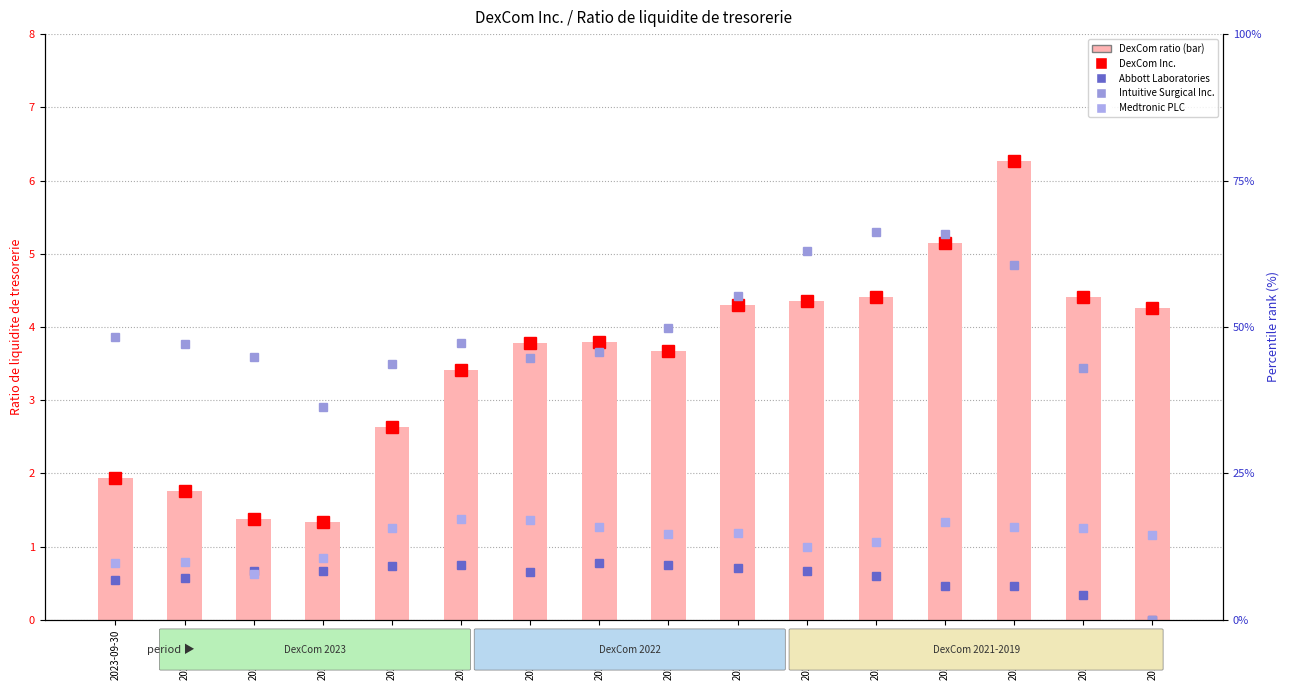

What is the total value across all series at 2020-06-30?

19.1